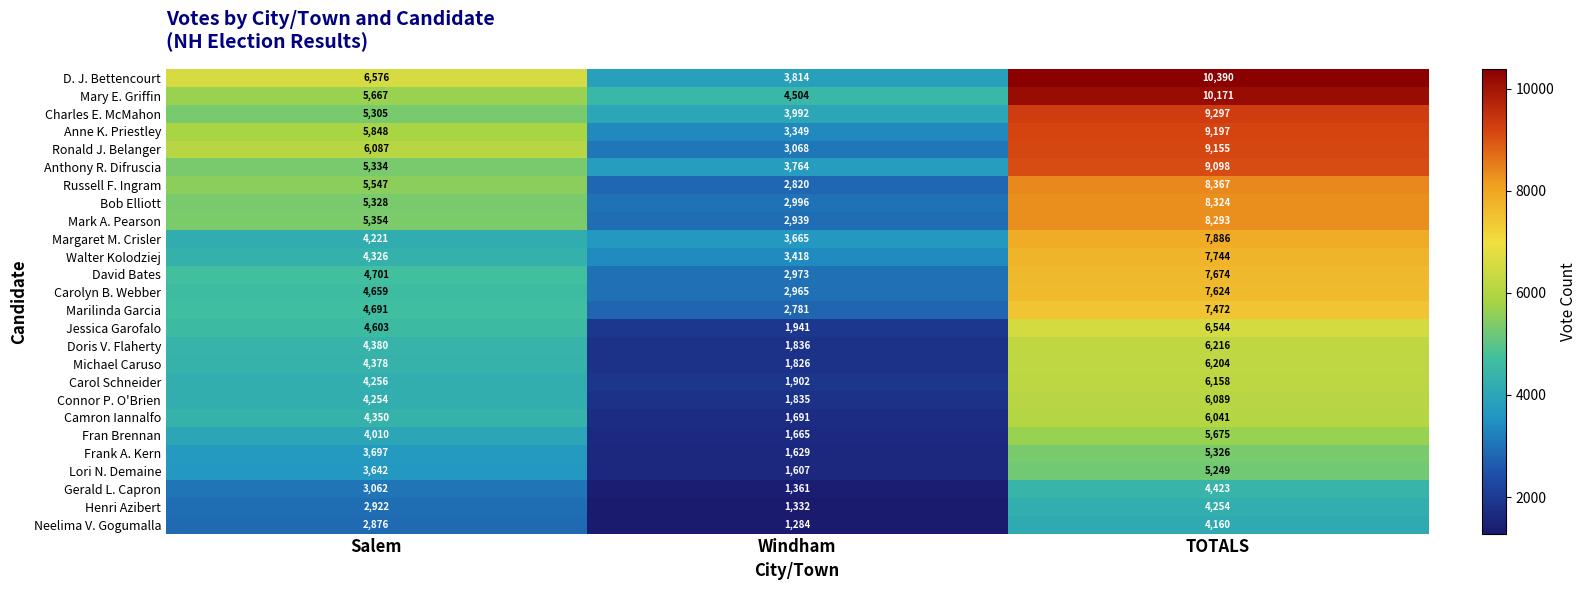

Rank the series by their maximum value, from lowest to highest.

Neelima V. Gogumalla, Henri Azibert, Gerald L. Capron, Lori N. Demaine, Frank A. Kern, Fran Brennan, Camron Iannalfo, Connor P. O'Brien, Carol Schneider, Michael Caruso, Doris V. Flaherty, Jessica Garofalo, Marilinda Garcia, Carolyn B. Webber, David Bates, Walter Kolodziej, Margaret M. Crisler, Mark A. Pearson, Bob Elliott, Russell F. Ingram, Anthony R. Difruscia, Ronald J. Belanger, Anne K. Priestley, Charles E. McMahon, Mary E. Griffin, D. J. Bettencourt